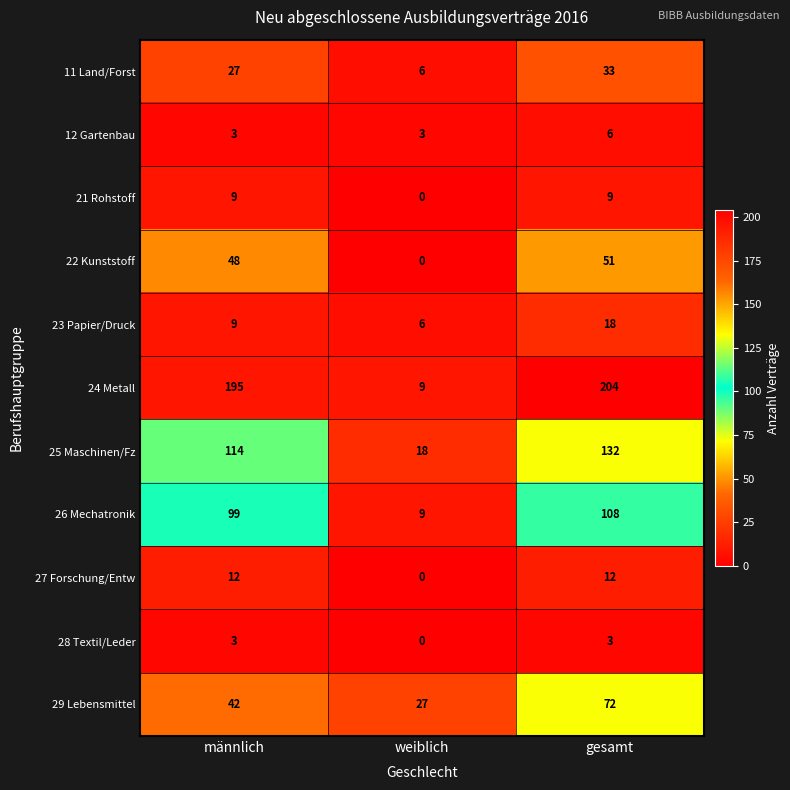

What is the difference between the maximum and minimum values in the 26 Mechatronik series?

99